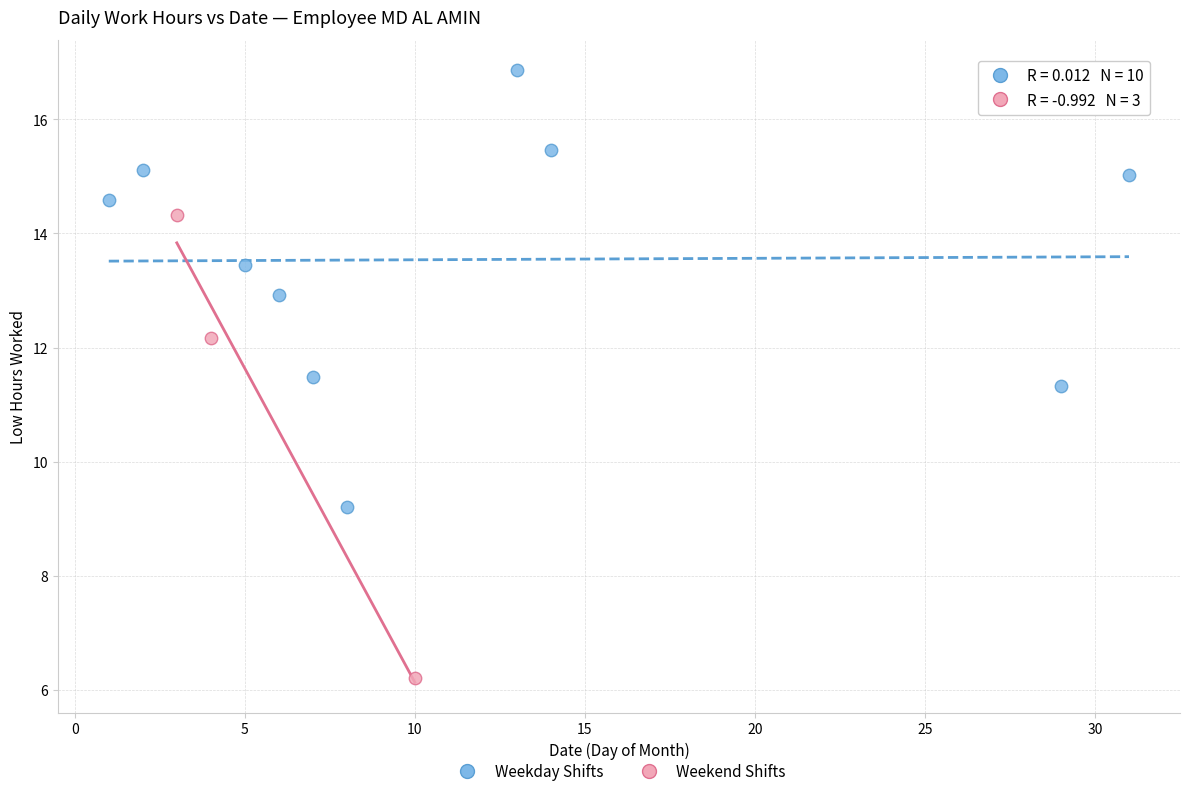

Which series reaches the maximum Y coordinate?

Weekday Shifts